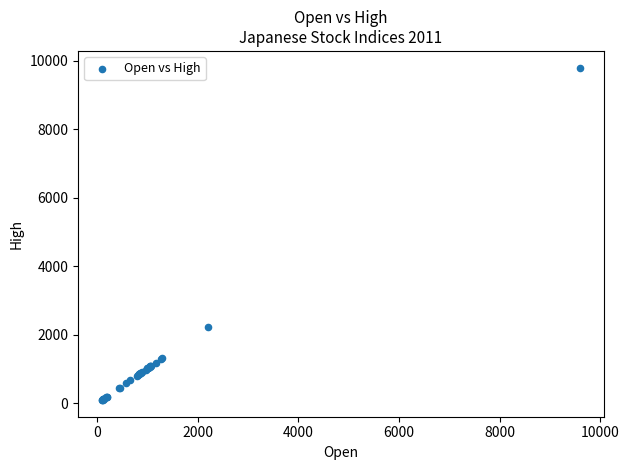

What Y value in the scatter plot is closest to 4951?

2232.2